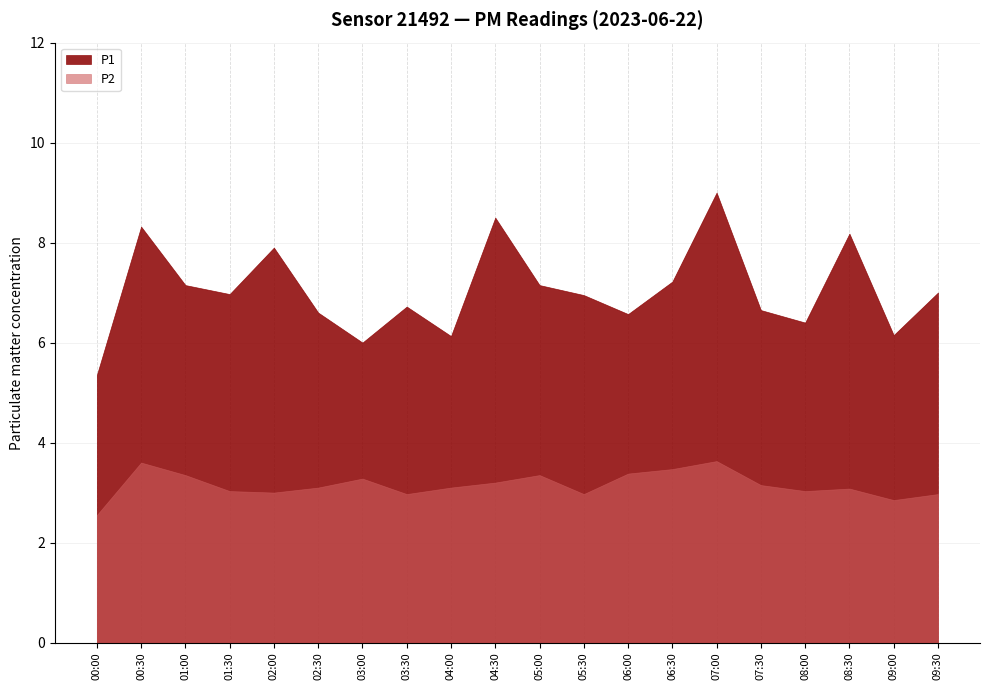

Rank the categories by P2 value from highest to lowest.

07:00, 00:30, 06:30, 06:00, 01:00, 05:00, 03:00, 04:30, 07:30, 02:30, 04:00, 08:30, 01:30, 08:00, 02:00, 03:30, 05:30, 09:30, 09:00, 00:00